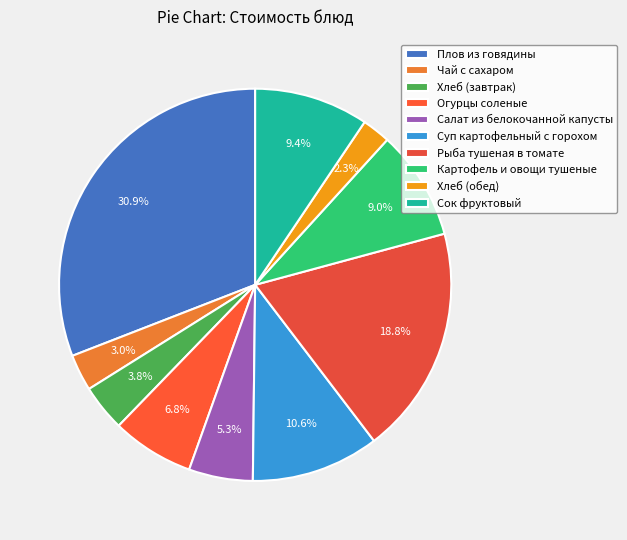

The Картофель и овощи тушеные slice represents 17% of the pie. True or false?

False